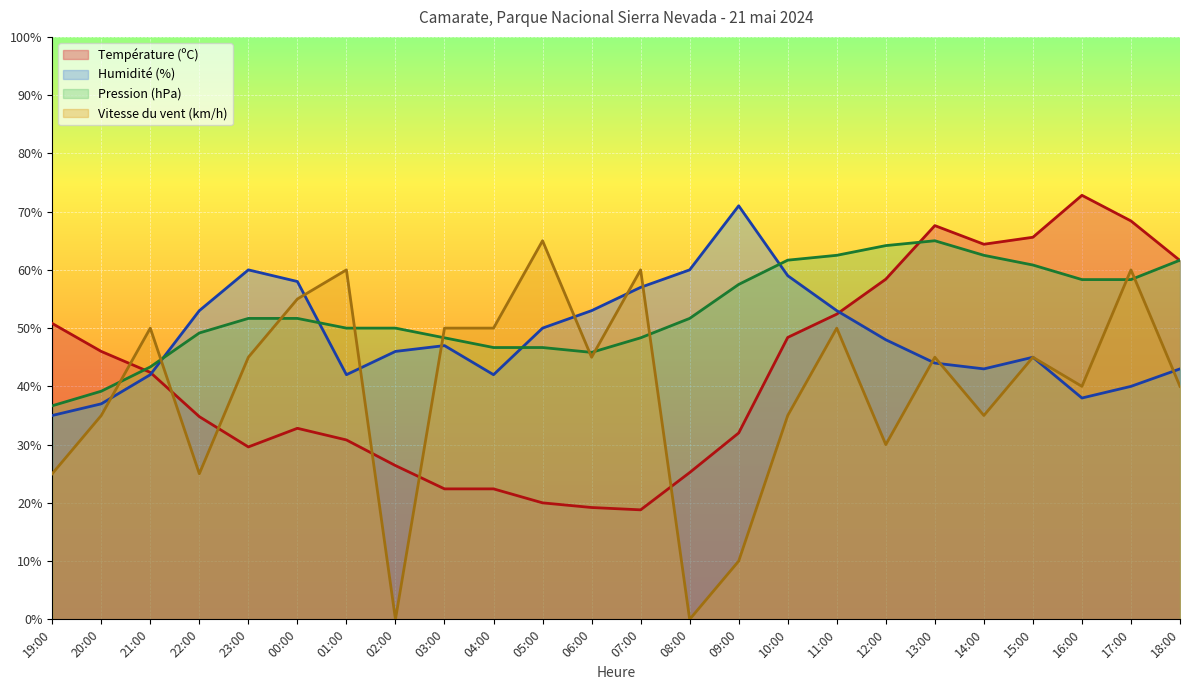

The value of Humidité (%) at 18:00 is 19.8. True or false?

False